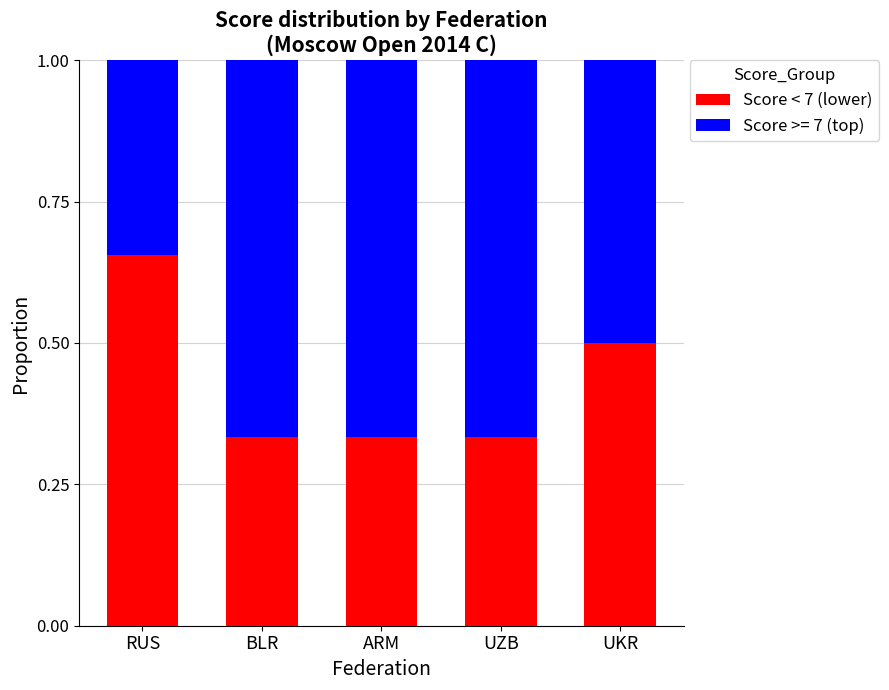

The Score < 7 (lower) series shows 0.1 at BLR. True or false?

False